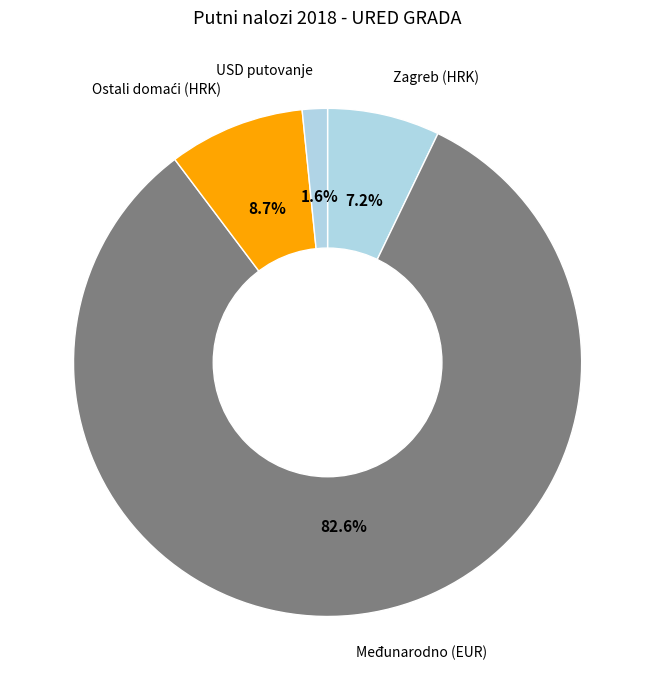

What is the total percentage of Zagreb (HRK) and USD putovanje?

8.8%